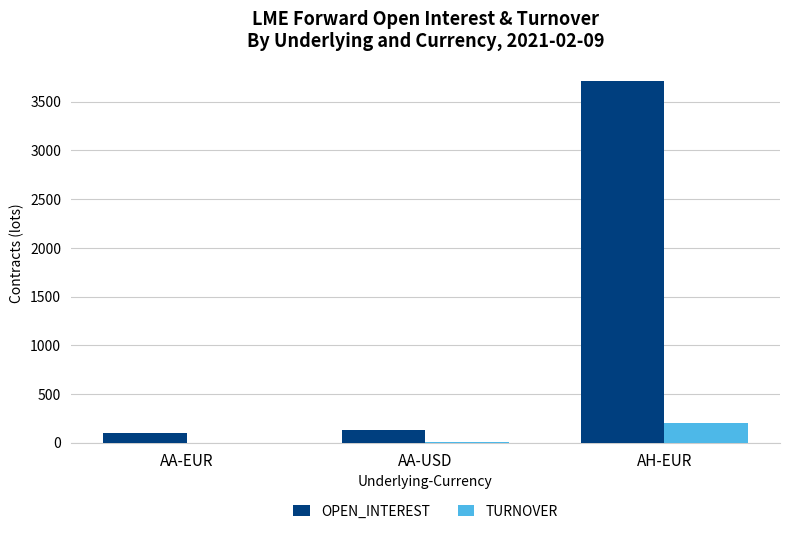

What is the average value of the TURNOVER series?

71